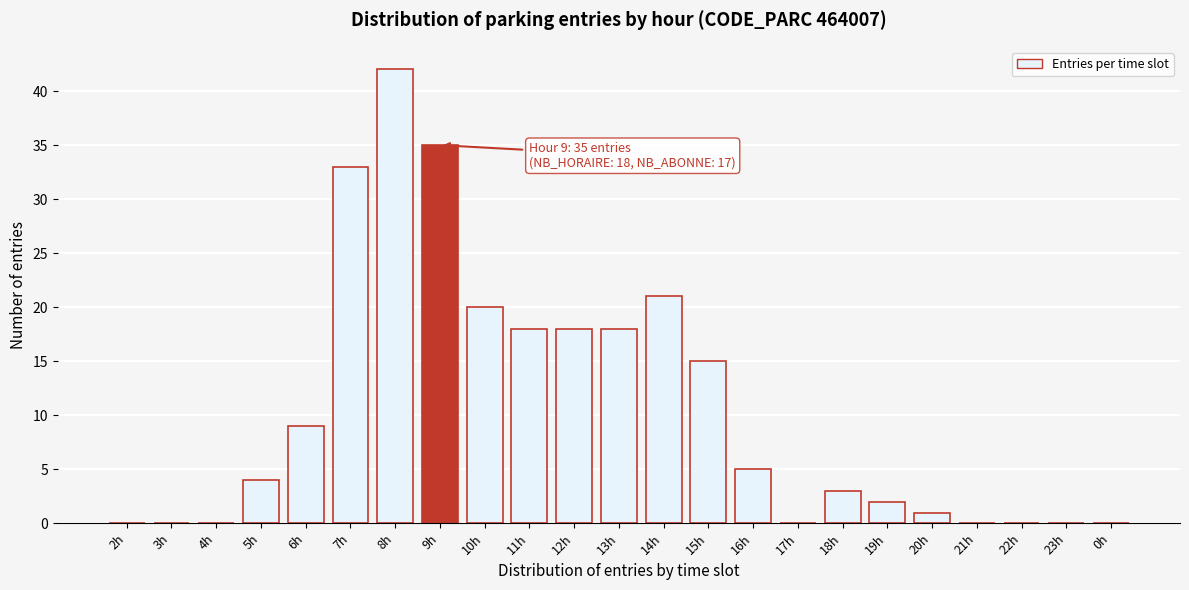

Reading left to right, extract all data points from this chart.

2h=0	3h=0	4h=0	5h=4	6h=9	7h=33	8h=42	9h=35	10h=20	11h=18	12h=18	13h=18	14h=21	15h=15	16h=5	17h=0	18h=3	19h=2	20h=1	21h=0	22h=0	23h=0	0h=0